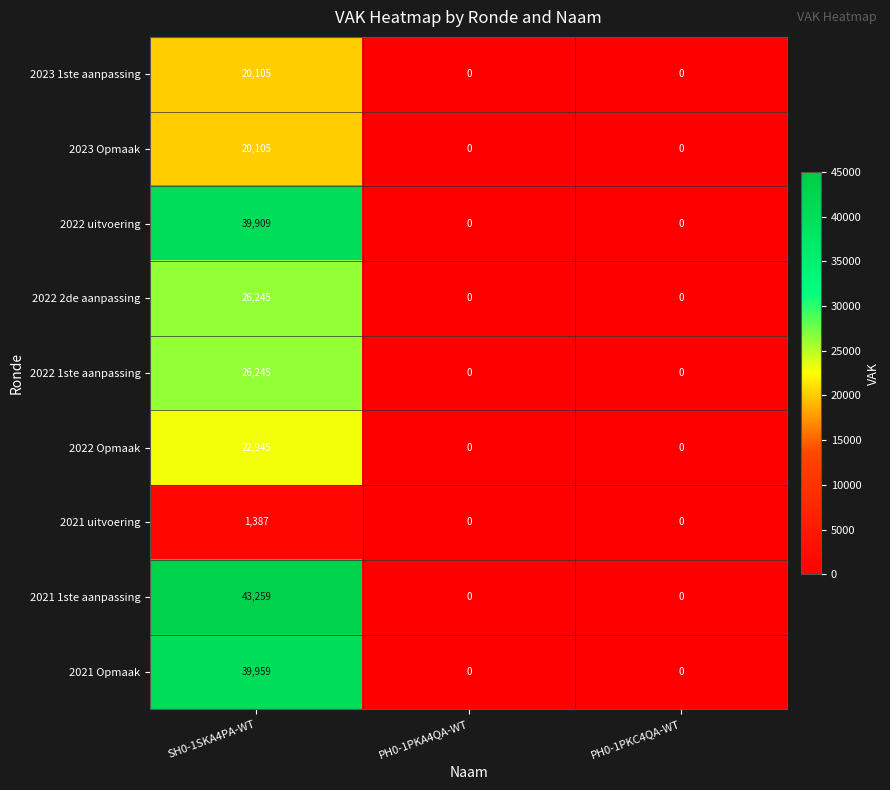

What is the highest value of the 2022 Opmaak series?

22945